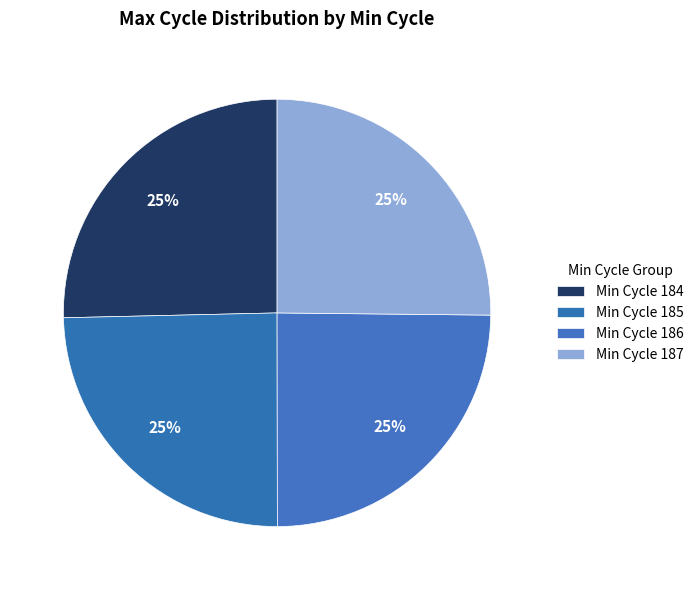

How many segments does this pie chart have?

4